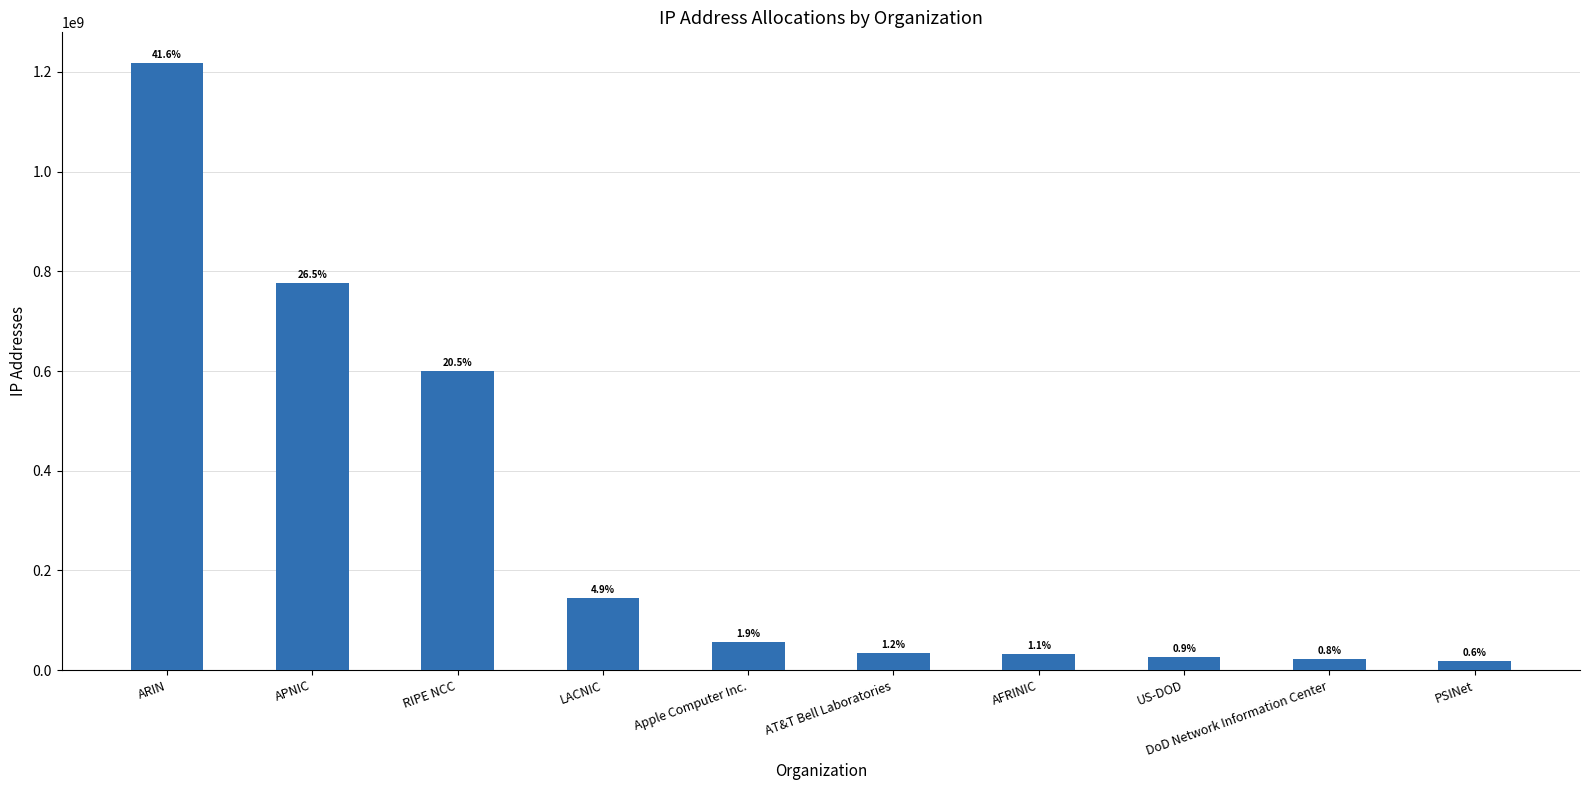

How many bars are there in total?

10